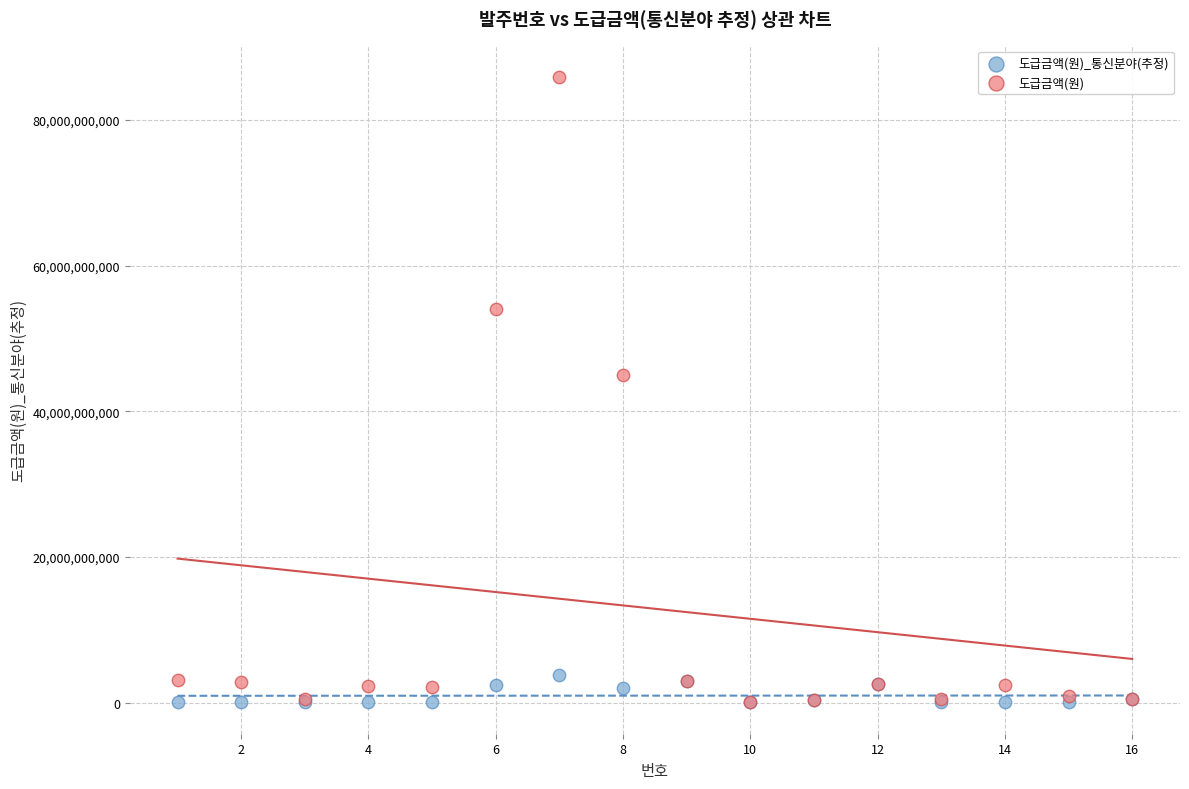

In the 도급금액(원) series, what Y value is closest to 43011000000?

44986350000